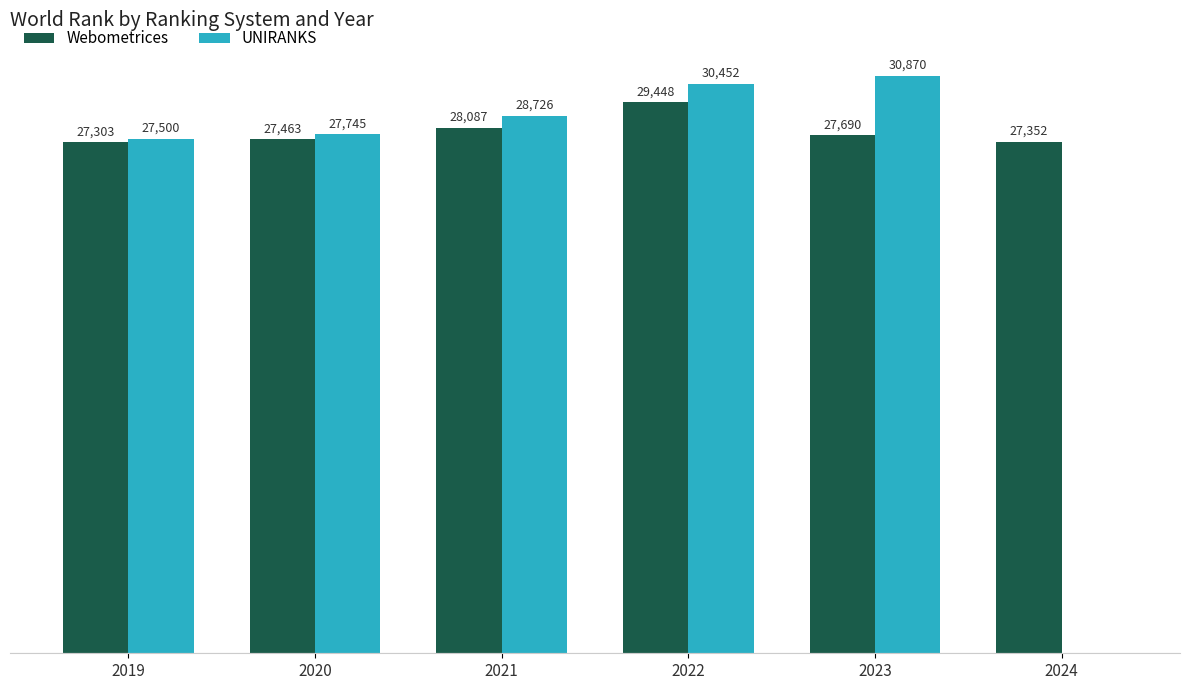

Between 2020 and 2022, which series saw the biggest shift?

UNIRANKS